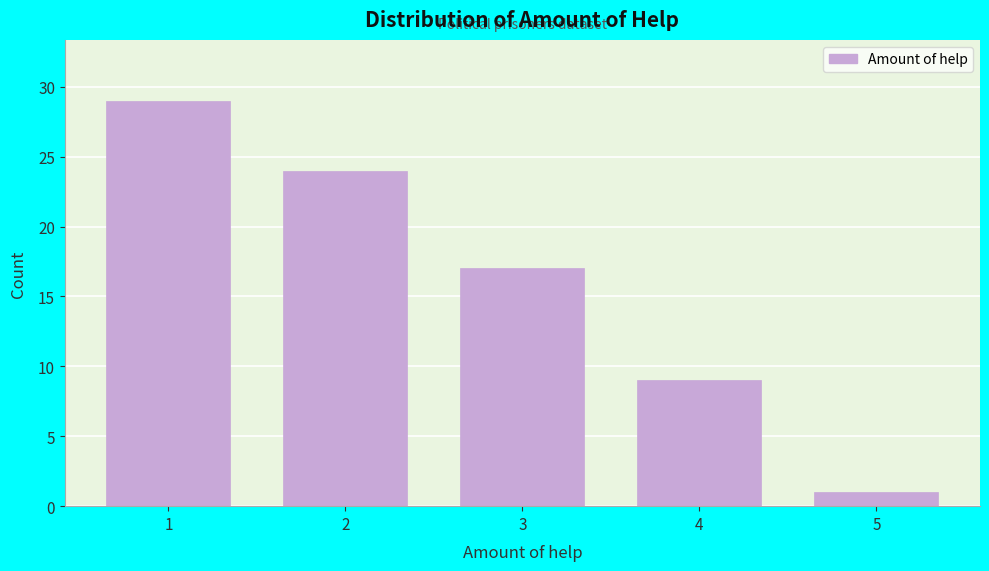

Reading right to left, transcribe all the data shown in this chart.

1	9	17	24	29